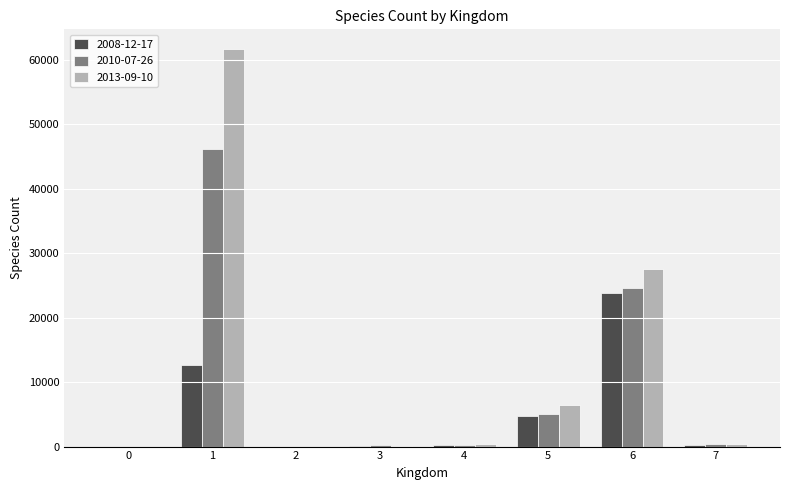

The value of 2008-12-17 at 6 is 23820. True or false?

True